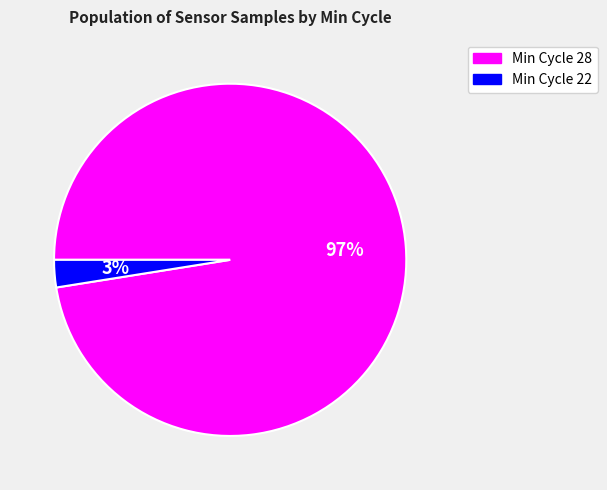

To the nearest percent, what is the average slice percentage?

50%